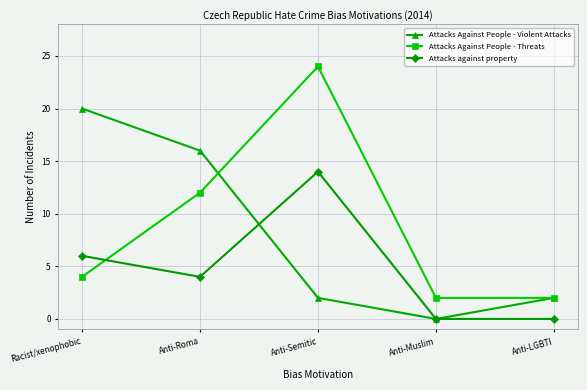

What is the total value across all series at Anti-Roma?

32